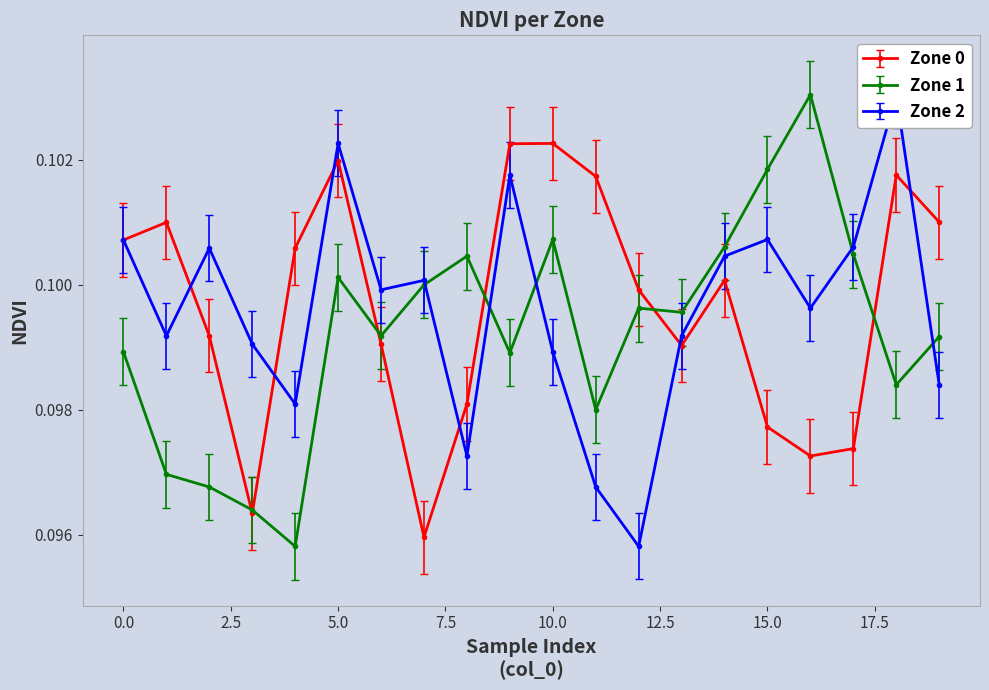

What is the average value of the Zone 2 series?

0.1